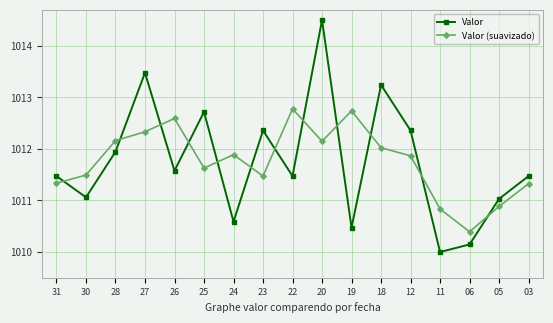

At which category does Valor (suavizado) reach its first local valley?

25